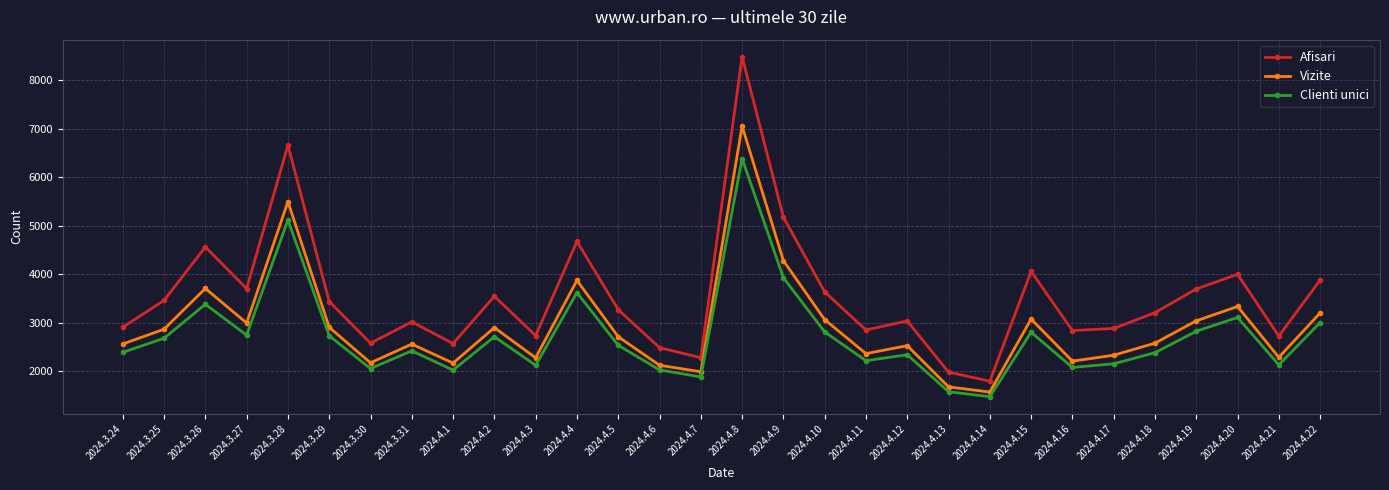

True or false: Vizite and Afisari intersect in this chart.

False